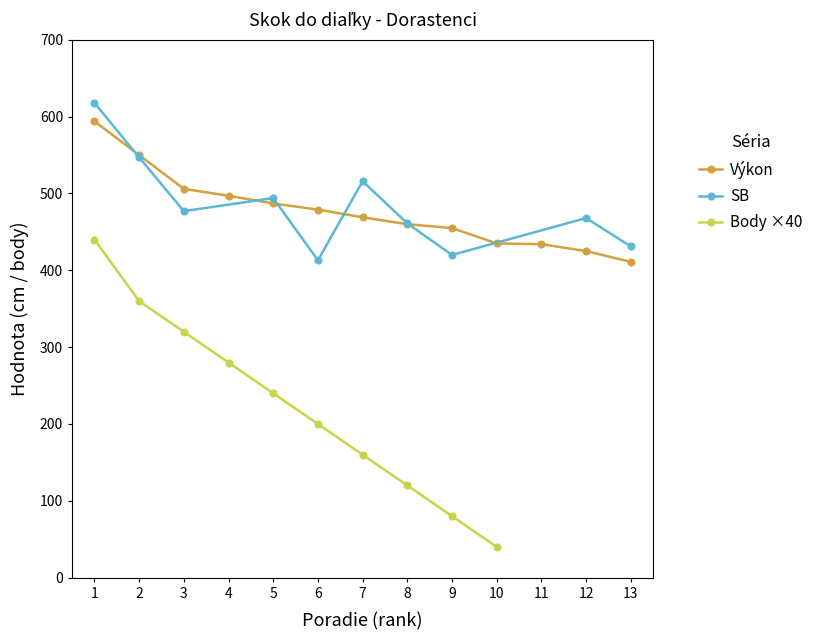

Which series has the largest total across all categories?

Výkon